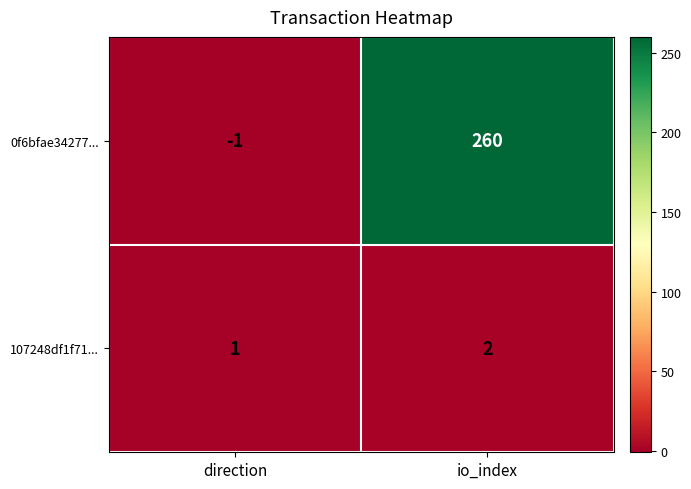

At how many categories does at least one series exceed 254?

1